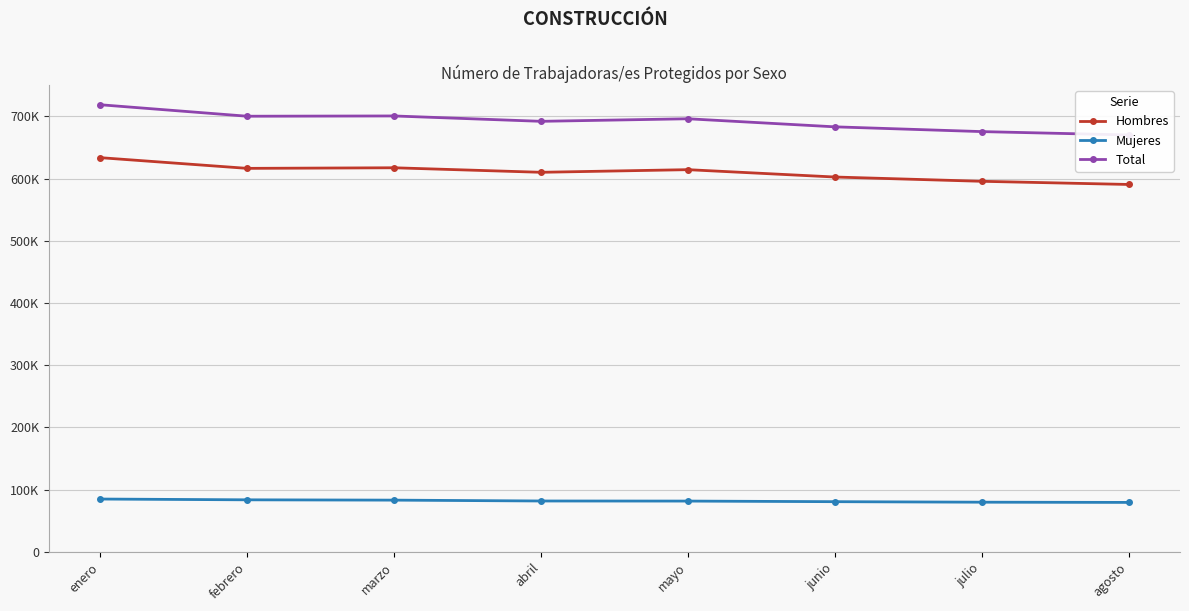

Reading right to left, extract all data points from this chart.

Hombres: agosto=590559	julio=595655	junio=602537	mayo=614346	abril=610117	marzo=617388	febrero=616437	enero=633640
Mujeres: agosto=79474	julio=79833	junio=80662	mayo=81622	abril=81760	marzo=83138	febrero=83641	enero=84892
Total: agosto=670115	julio=675544	junio=683202	mayo=696159	abril=692055	marzo=700683	febrero=700251	enero=718695